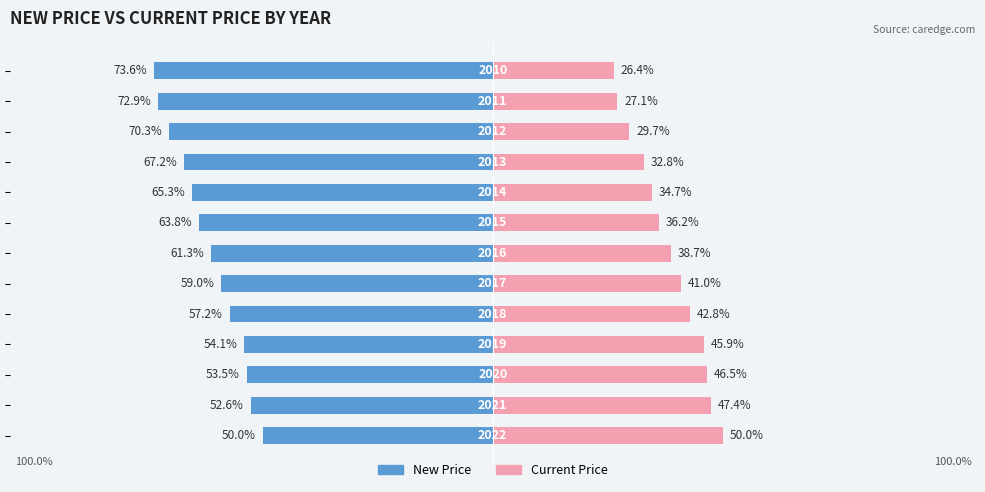

Between 1 and 10, which series saw the biggest shift?

New Price